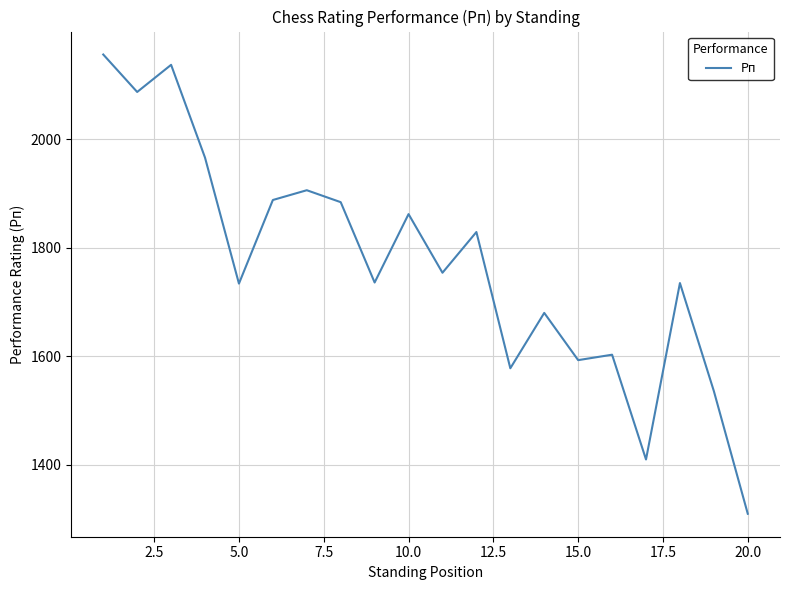

How many lines are shown in the chart?

1